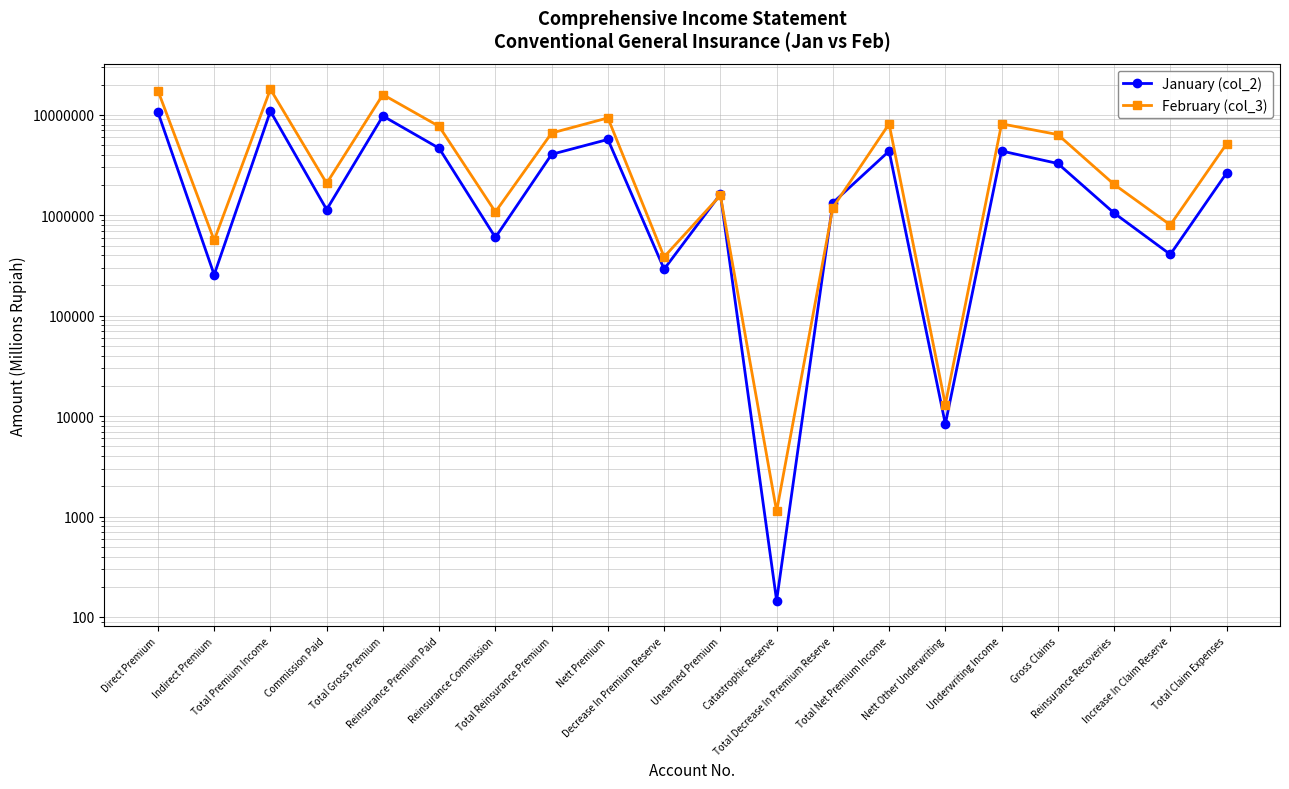

What is the sum of all January (col_2) values?

66948473.6